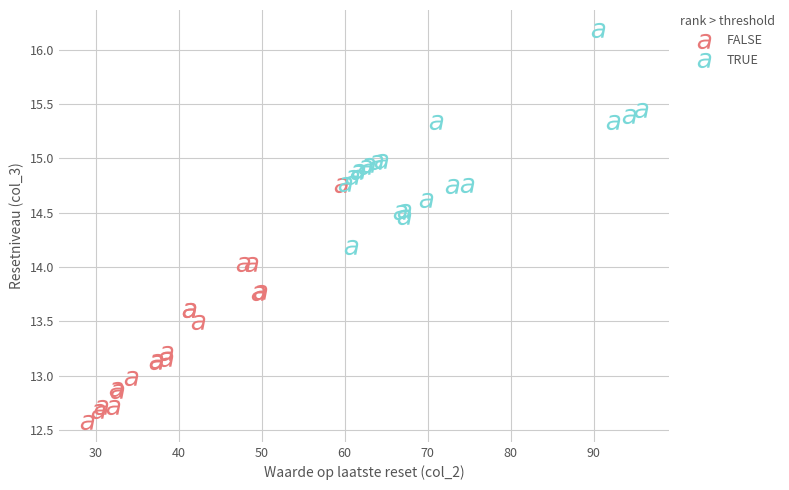

Which series contains the highest Y value?

TRUE